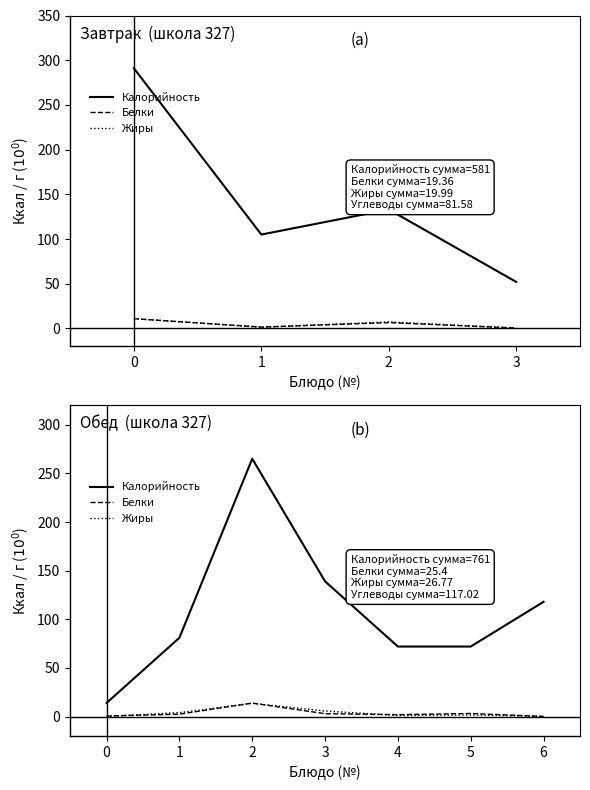

True or false: Калорийность has more than 2 interior local peaks.

False